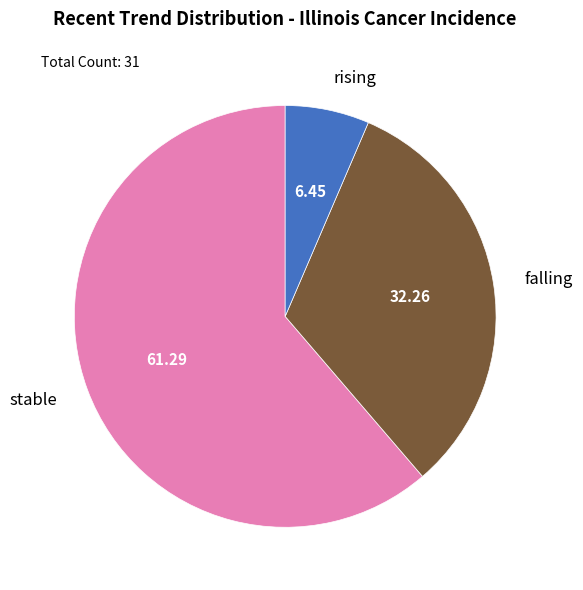

Is falling the majority of the pie?

No